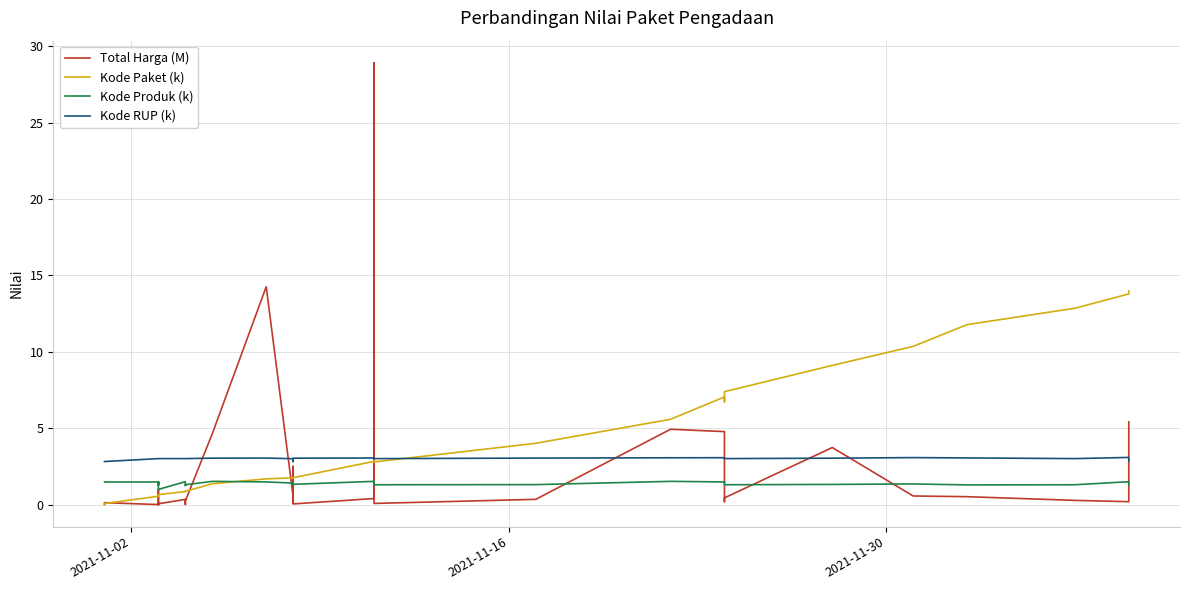

What is the minimum value for Kode RUP (k)?

2.8